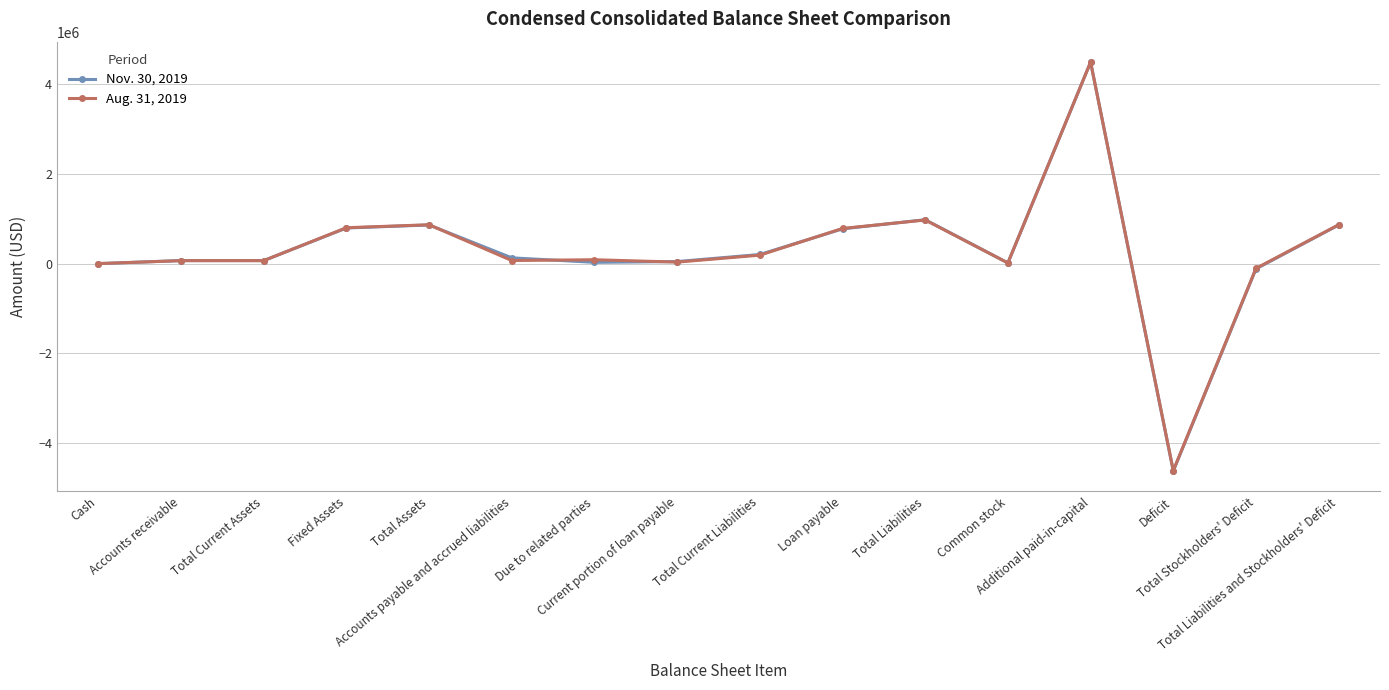

What is the label of the 1st point from the left?

Cash